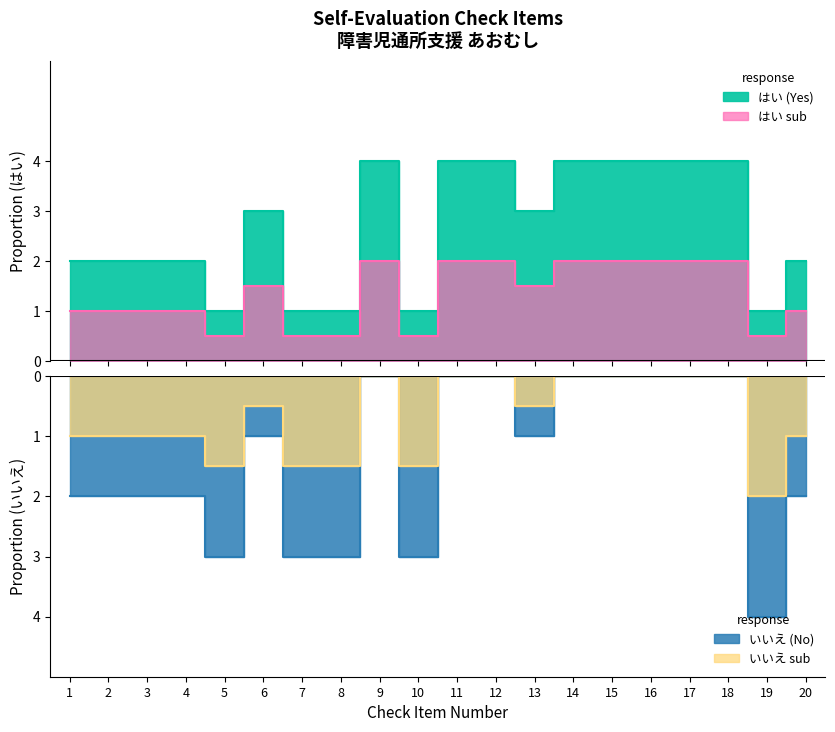

At which category does the chart reach its peak across all series?

9